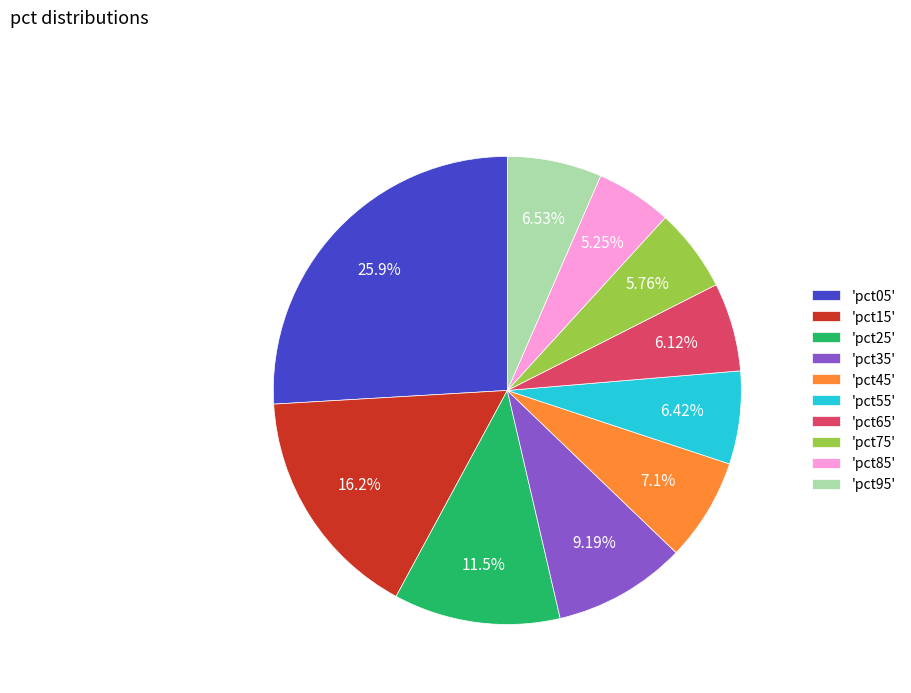

Is the sum of 'pct25' and 'pct35' greater than half?

No